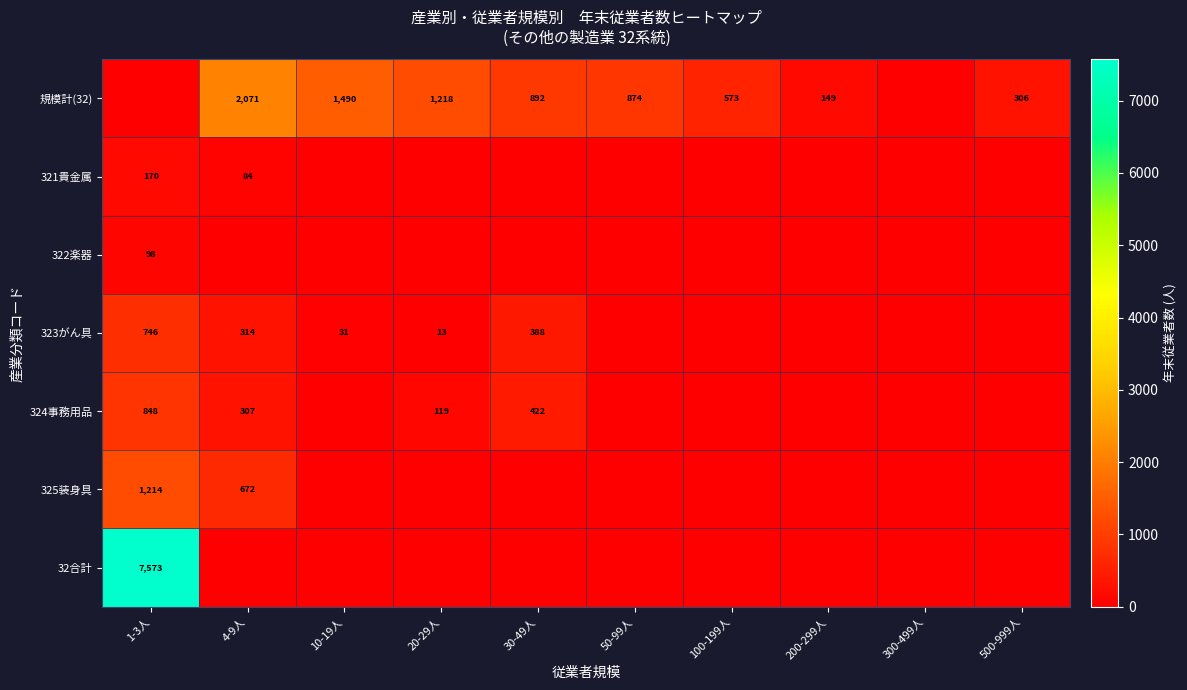

Is it true that 323がん具 equals 746 at 1-3人?

True